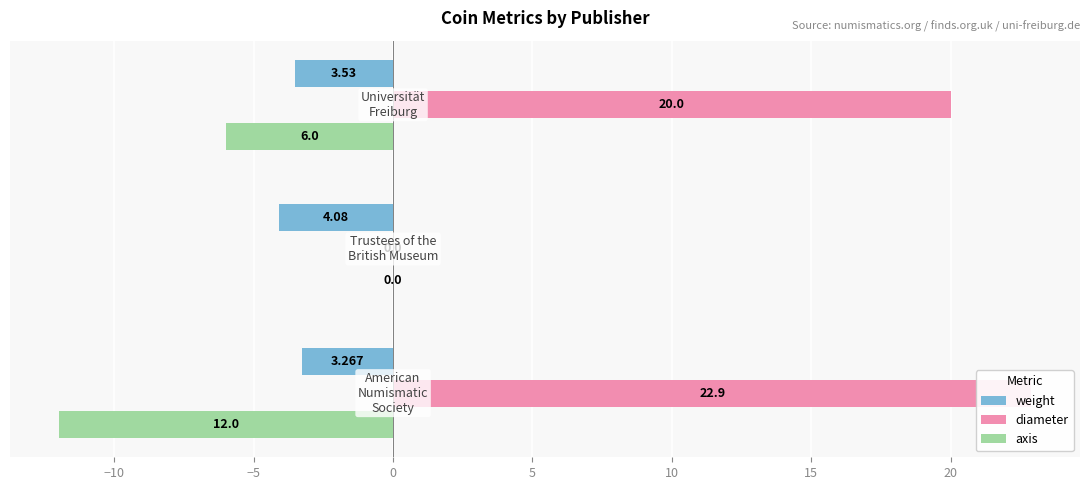

Reading left to right, transcribe all the data shown in this chart.

weight: -3.3	-4.1	-3.5
diameter: 22.9	0.0	20.0
axis: -12.0	0.0	-6.0